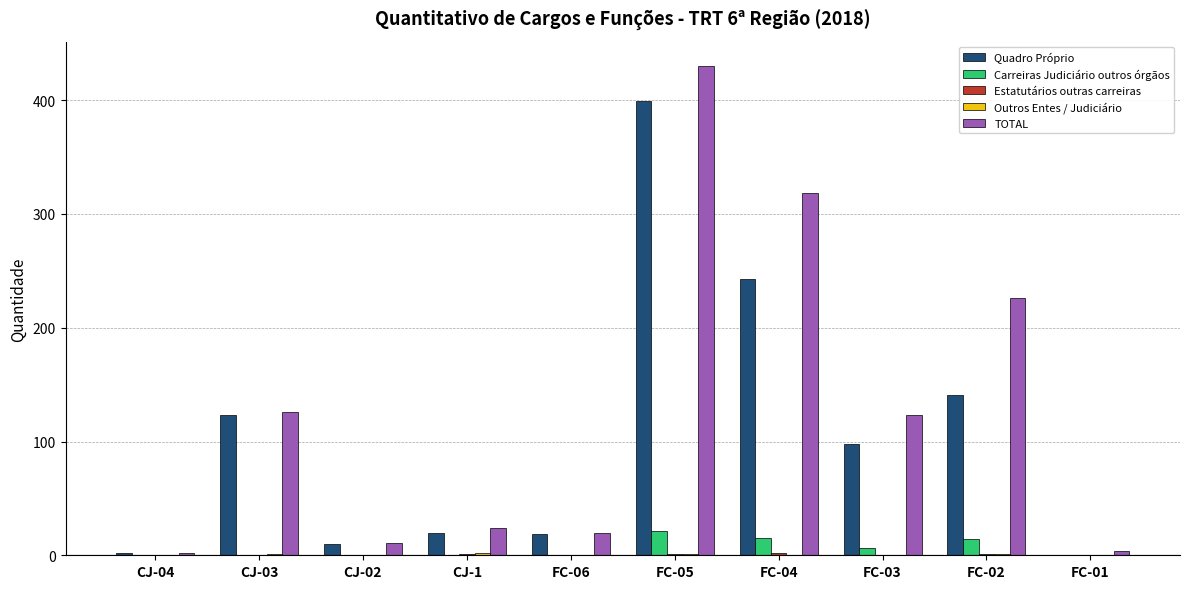

The value of TOTAL at CJ-02 is 11. True or false?

True